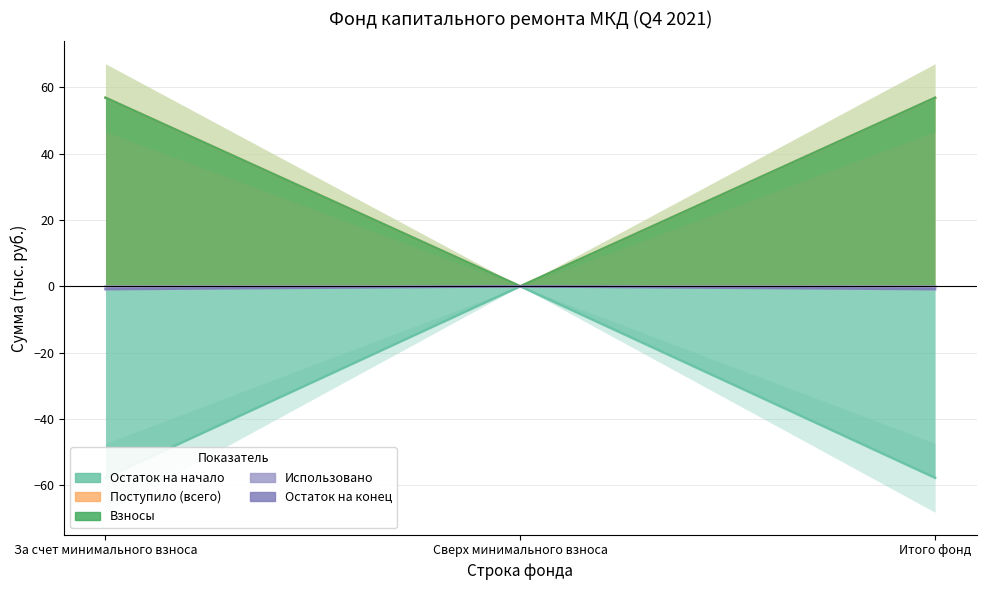

At which category is the sum across all series the highest?

За счет минимального взноса